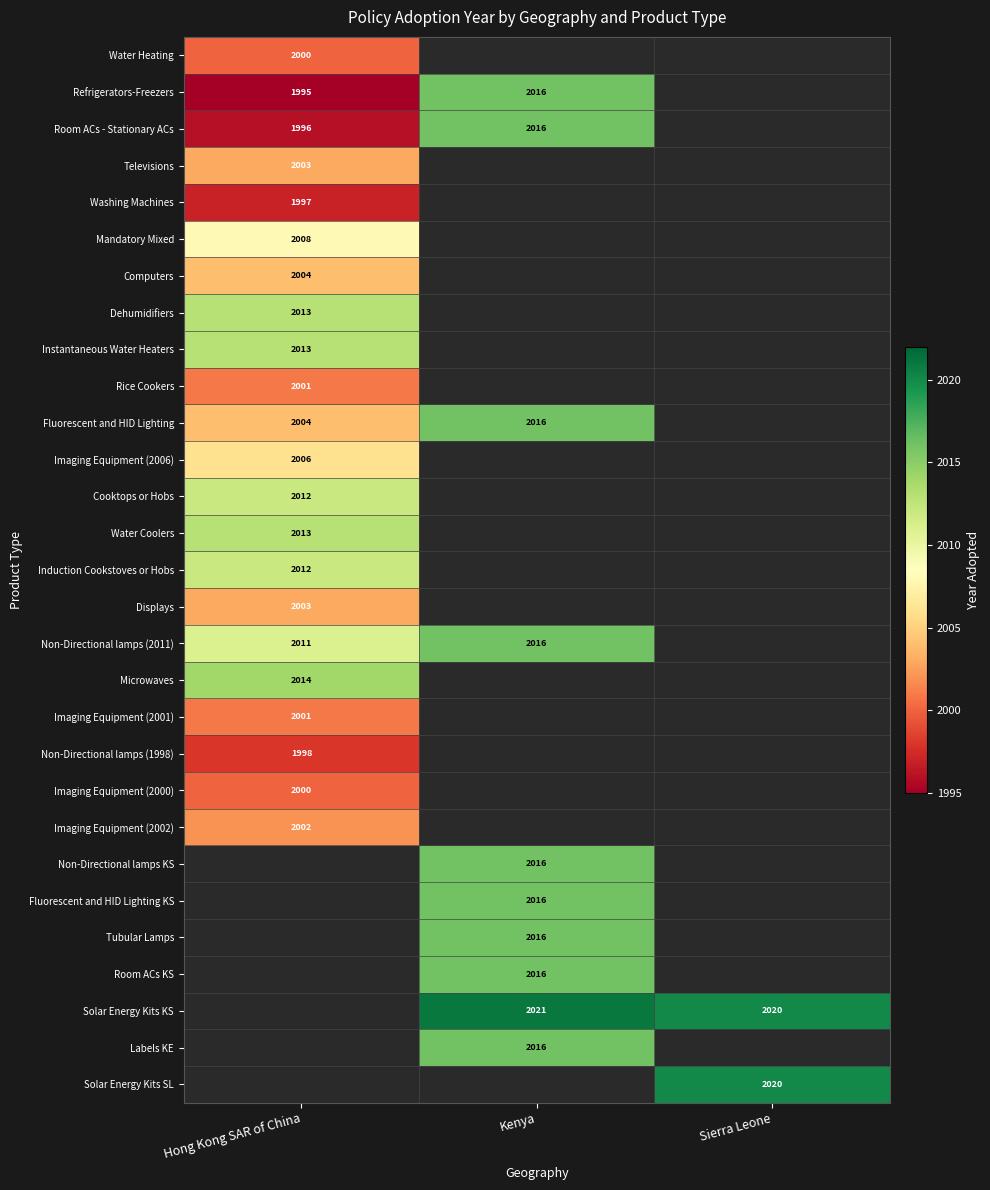

The Solar Energy Kits KS series shows 2020 at Sierra Leone. True or false?

True